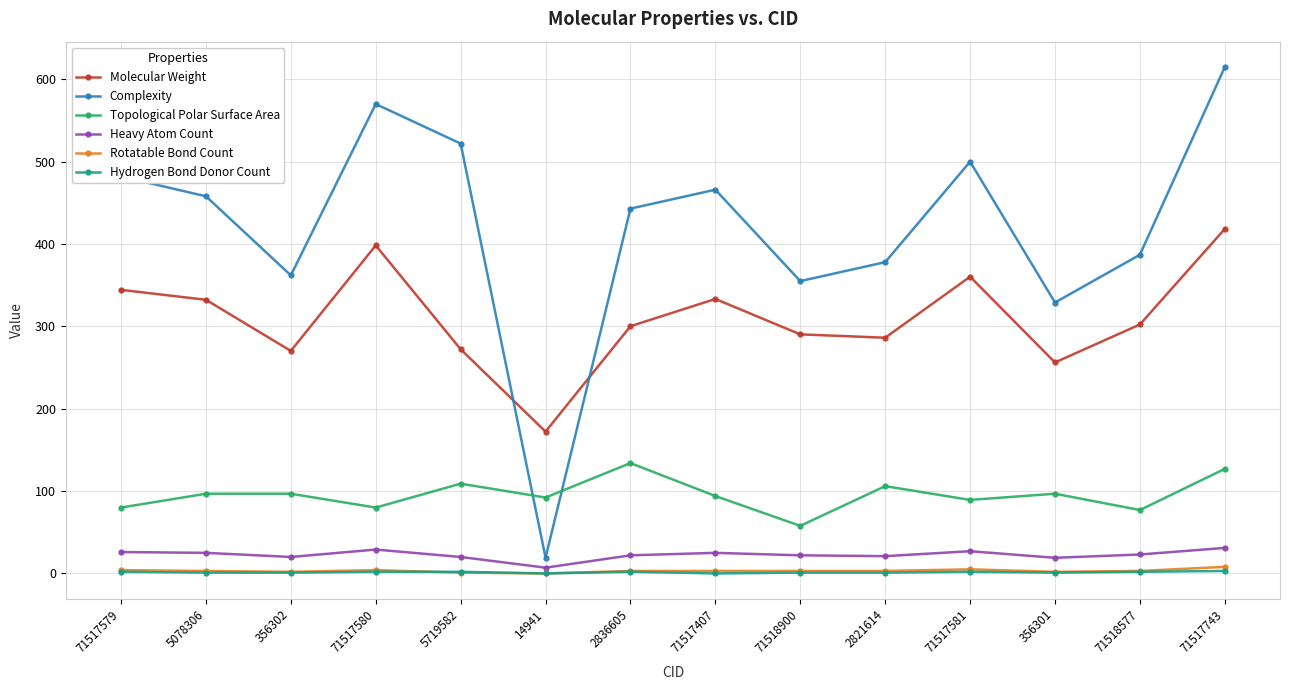

At which label does Topological Polar Surface Area reach its peak?

2836605